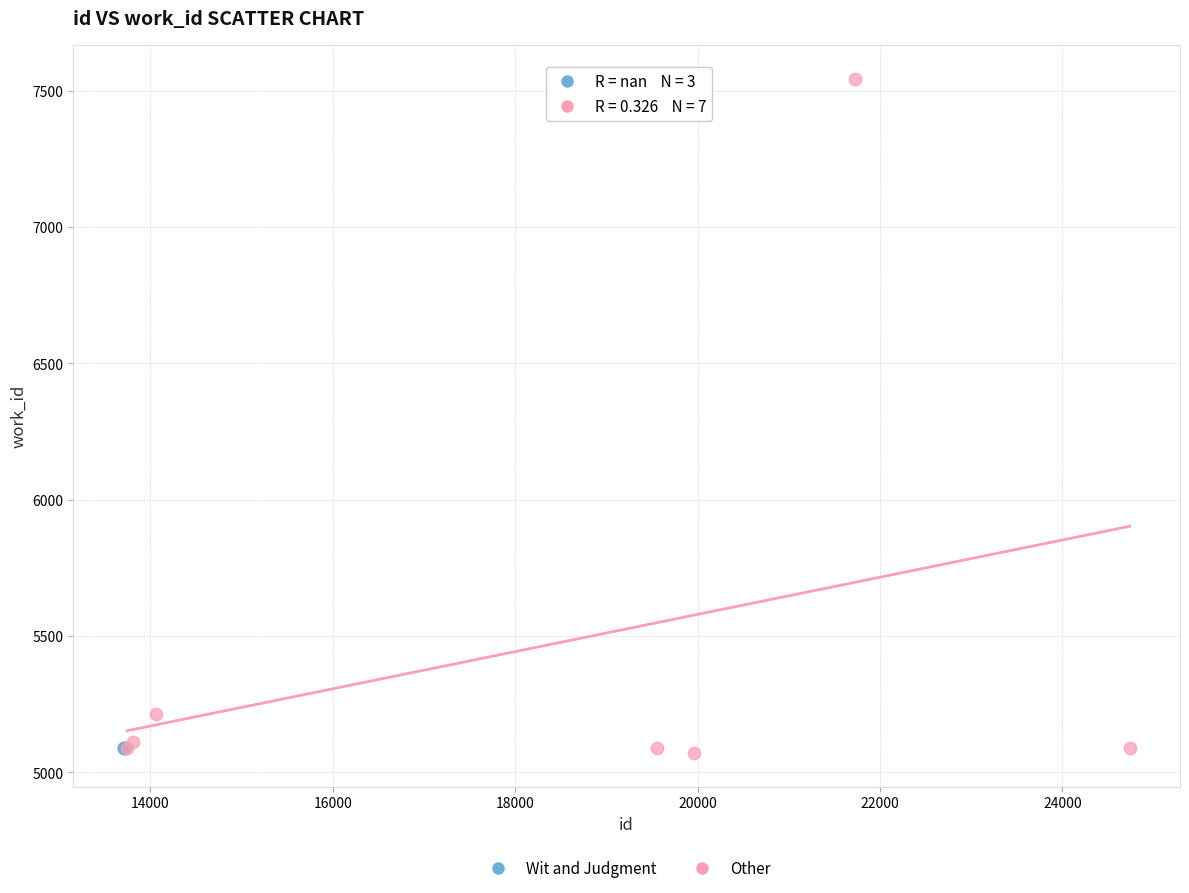

Which series reaches the maximum Y coordinate?

Other